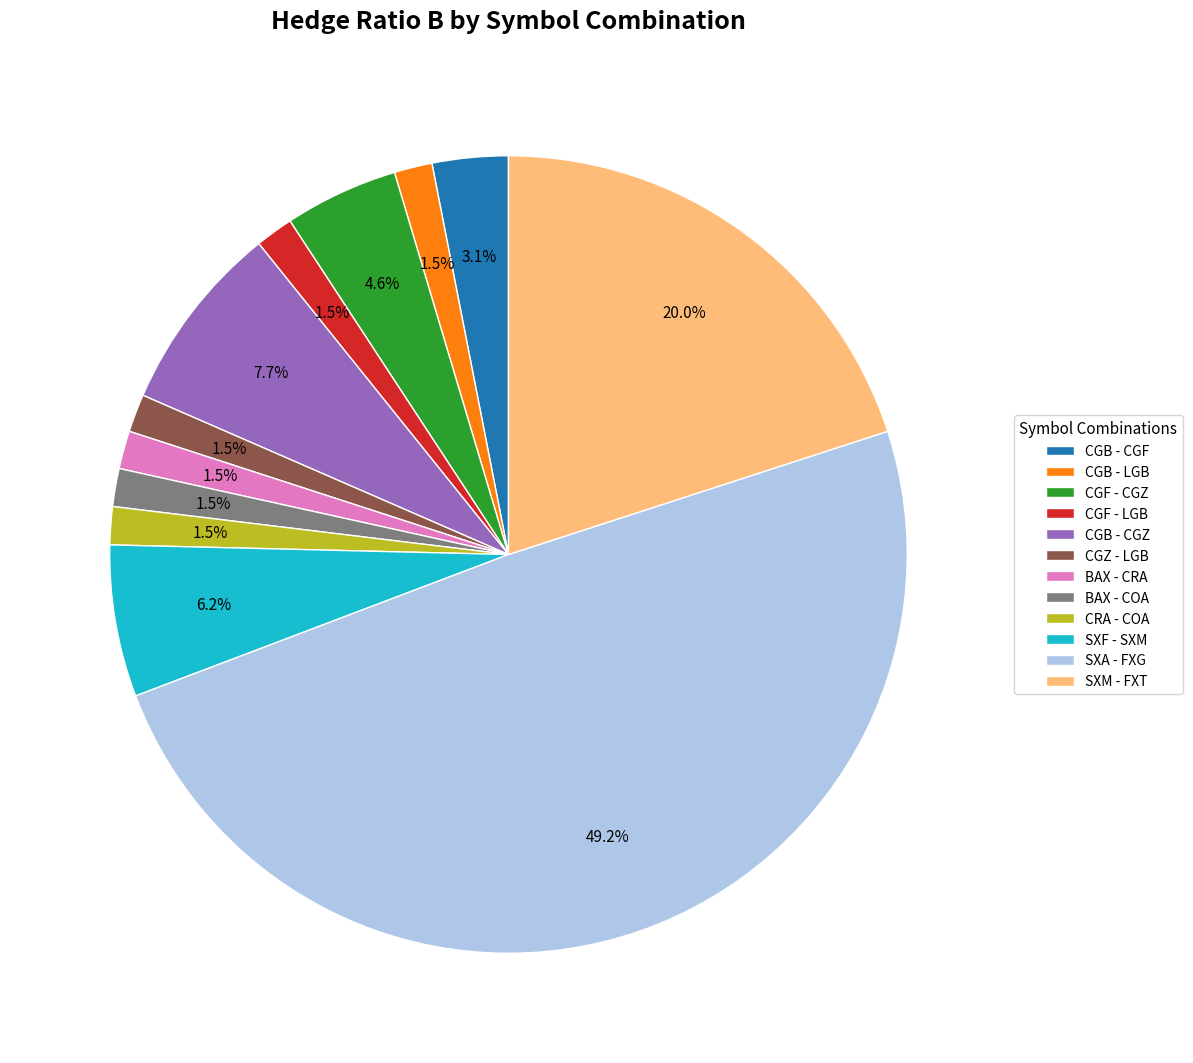

What is the total percentage of CGZ - LGB and SXA - FXG?

50.8%